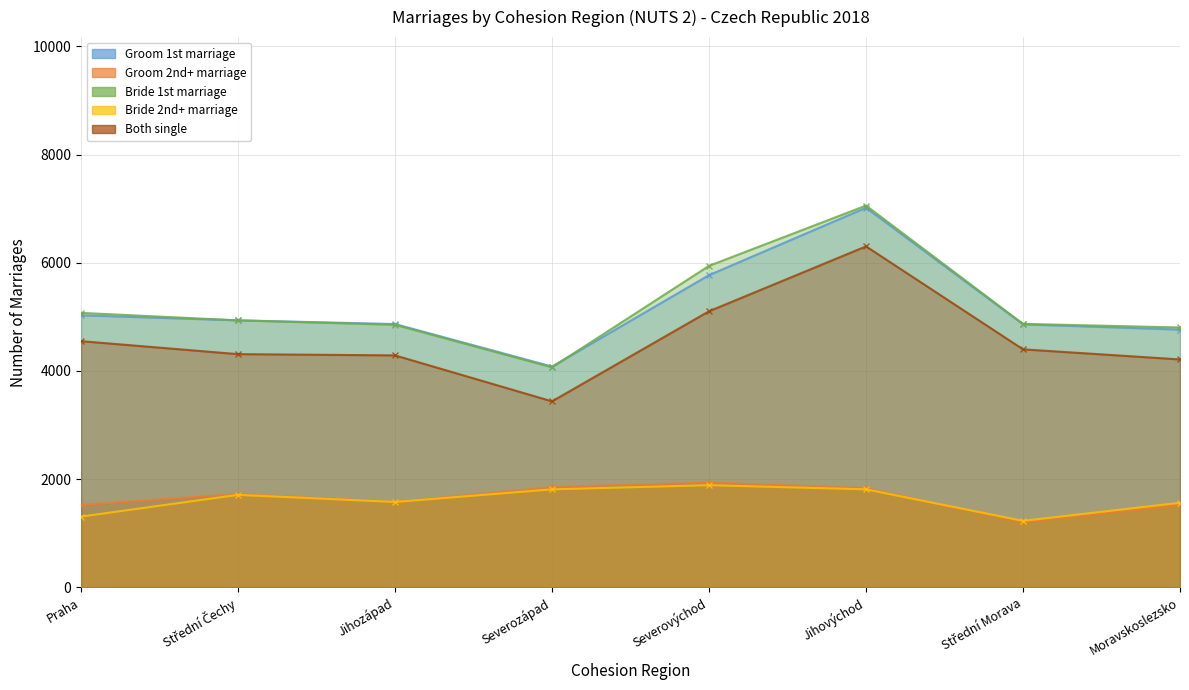

Between Severozápad and Severovýchod, which series saw the biggest shift?

Bride 1st marriage